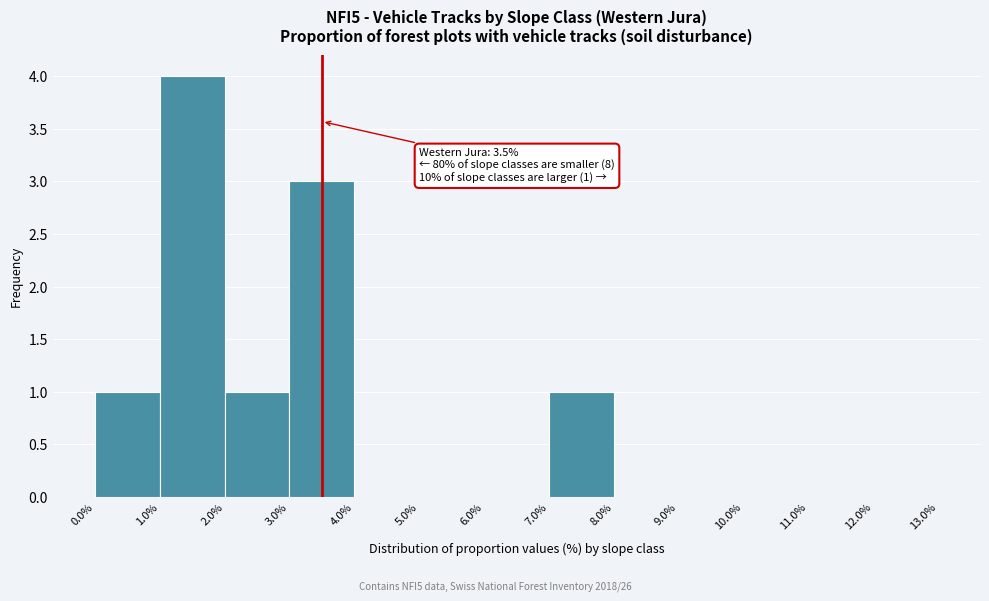

Over which range of the x-axis is the bar tallest?

1.0% to 2.0%